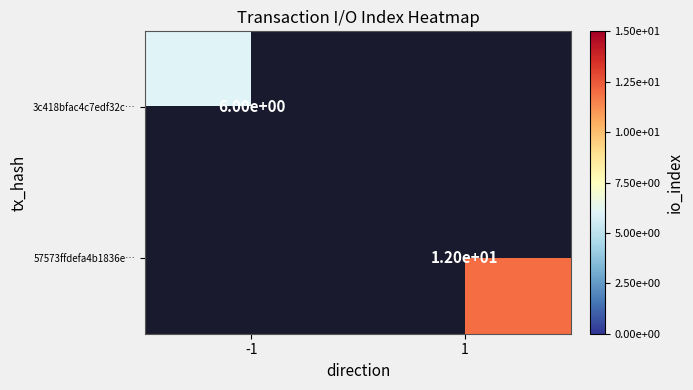

The value of 3c418bfac4c7edf32c… at -1 is 6. True or false?

True